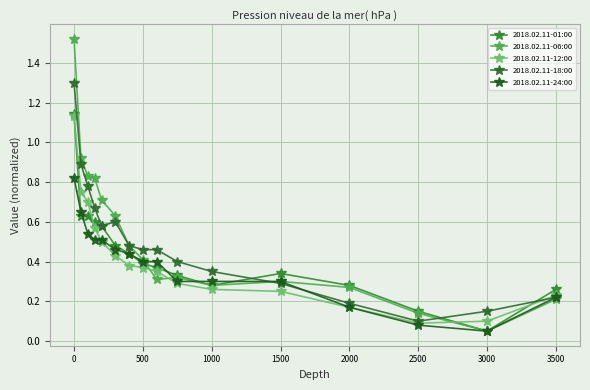

How many lines are shown in the chart?

5